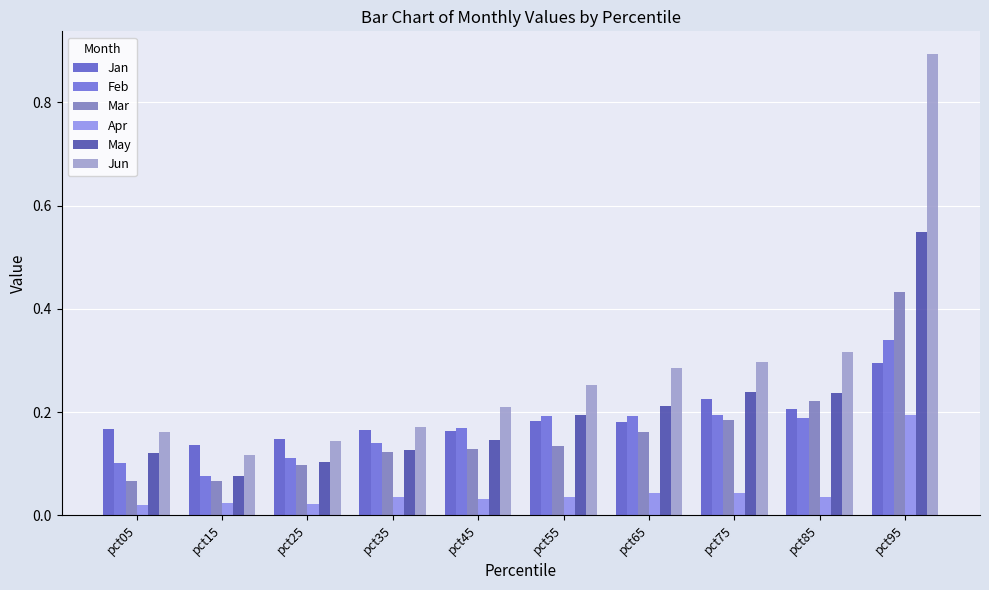

How many series are shown in this chart?

6